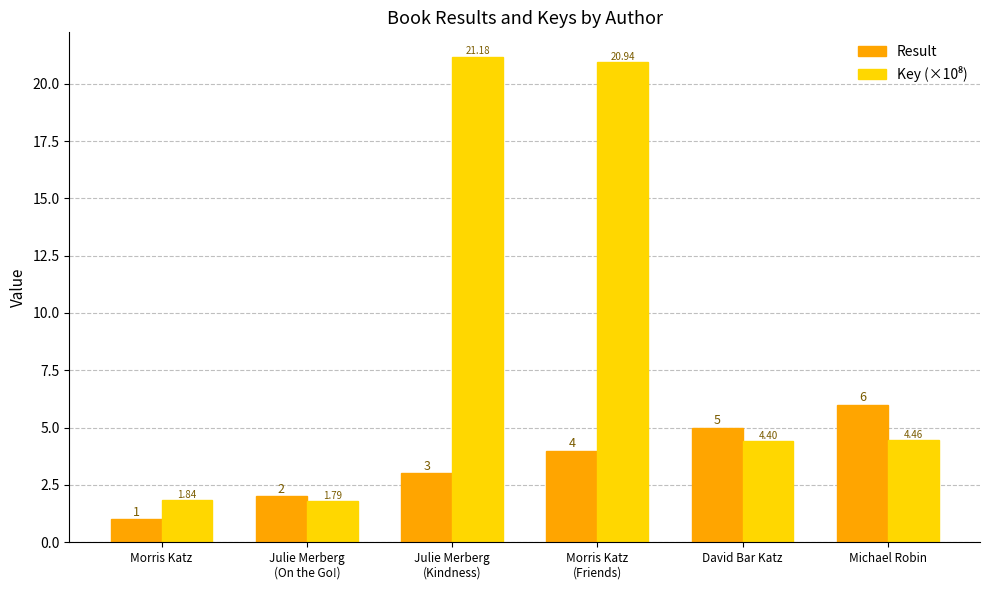

How many groups of bars are there?

6